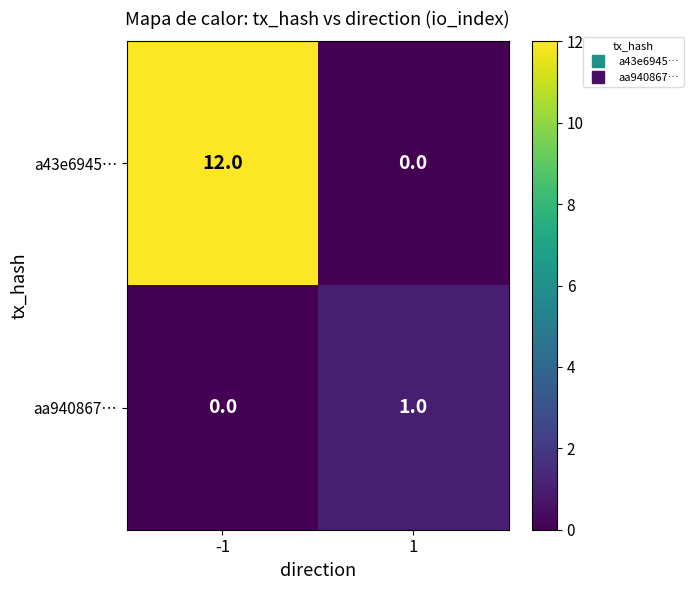

What is the sum of the a43e6945… values at -1 and 1?

12